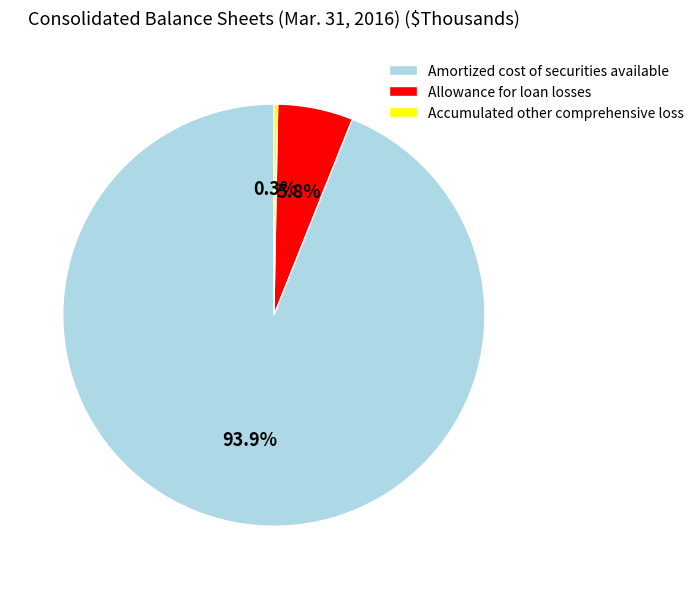

What is the largest slice in the pie chart?

Amortized cost of securities available